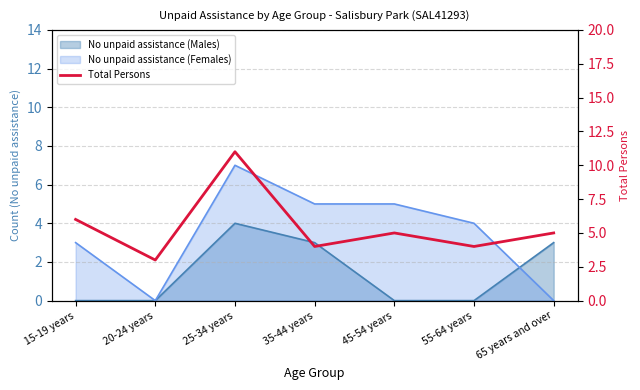

What is the difference between the maximum and minimum values?

8